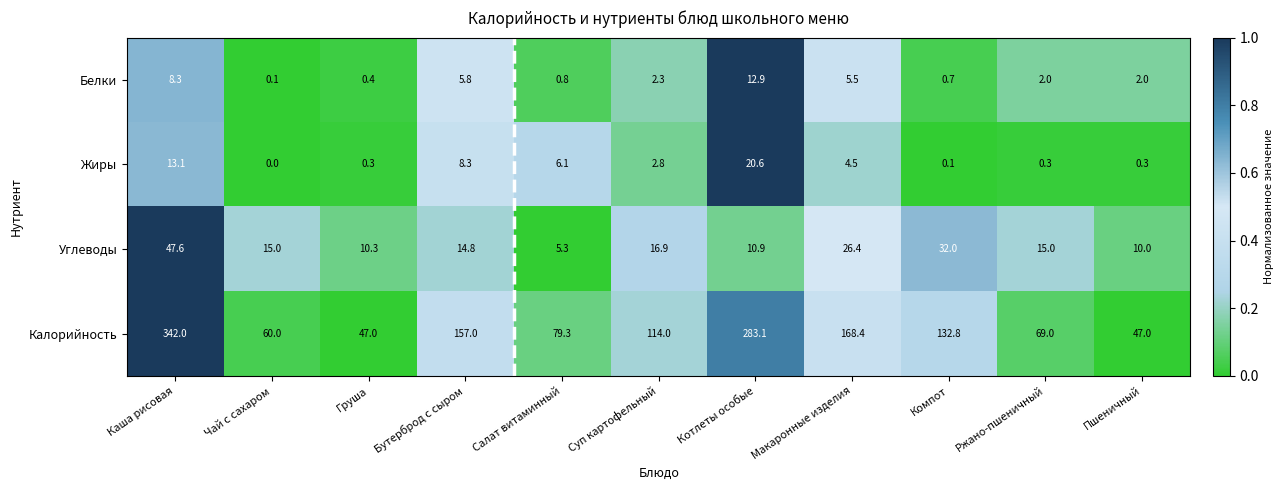

Which label corresponds to the largest value in the chart?

Каша рисовая